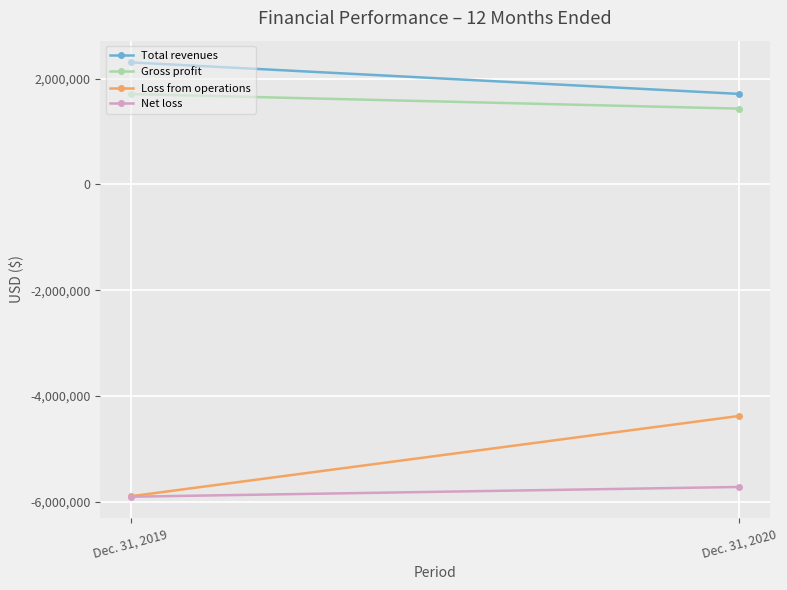

At which category is the sum across all series the highest?

Dec. 31, 2020